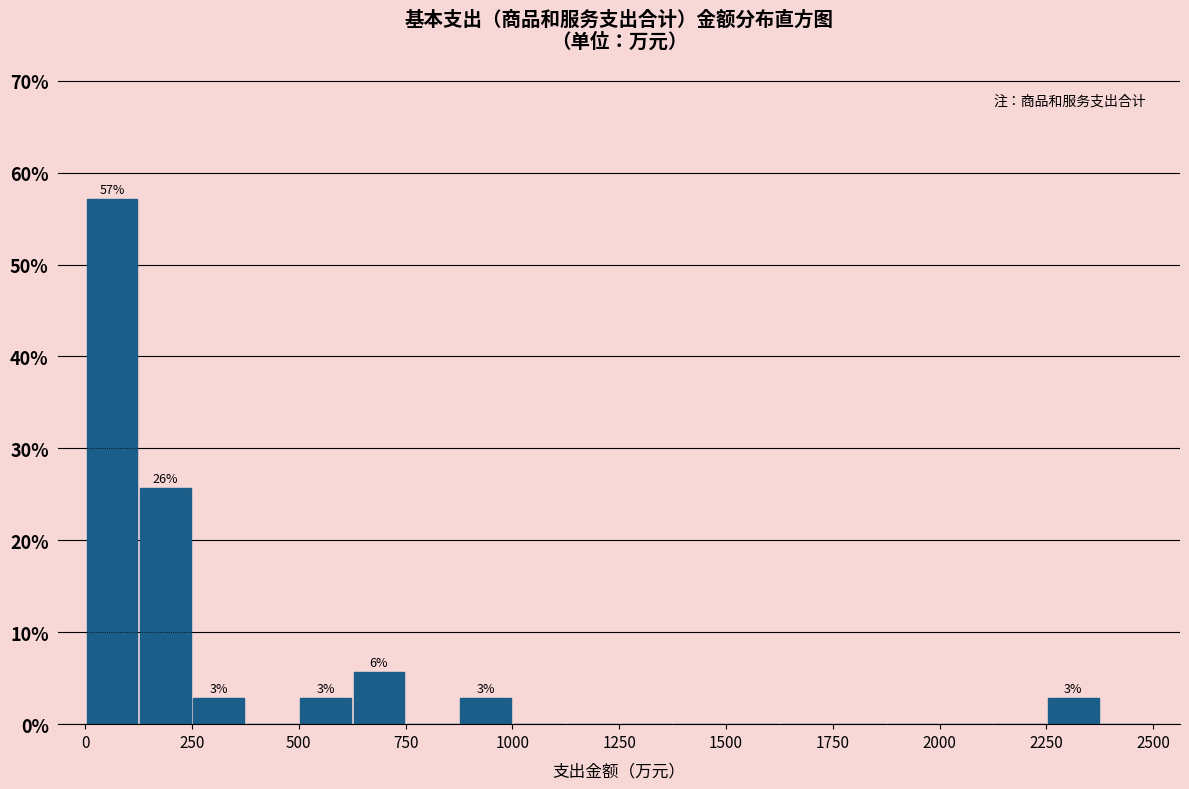

Read against the x-axis, roughly where is the centre of the tallest bar?

50